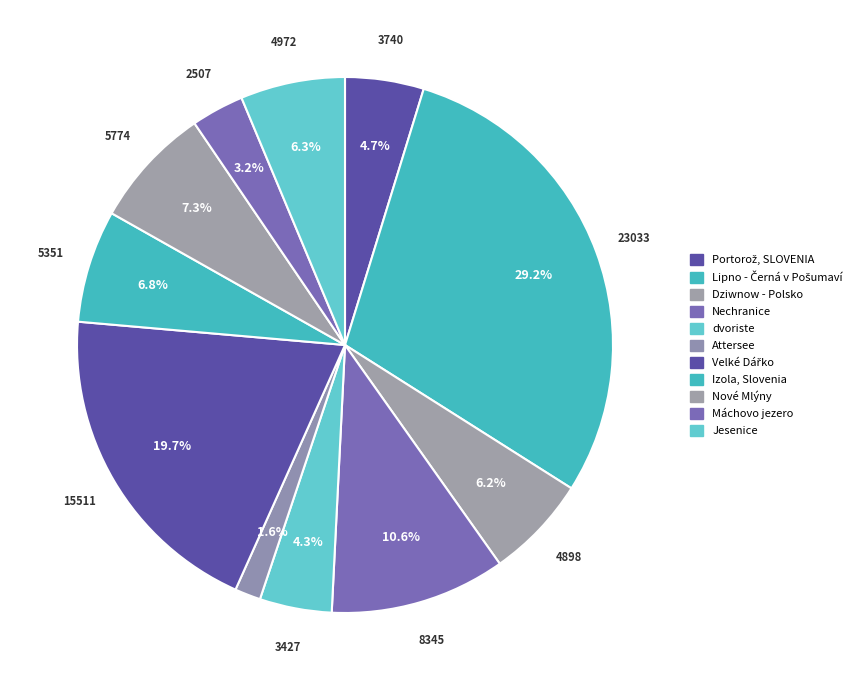

Is the sum of Nové Mlýny and Izola, Slovenia greater than half?

No